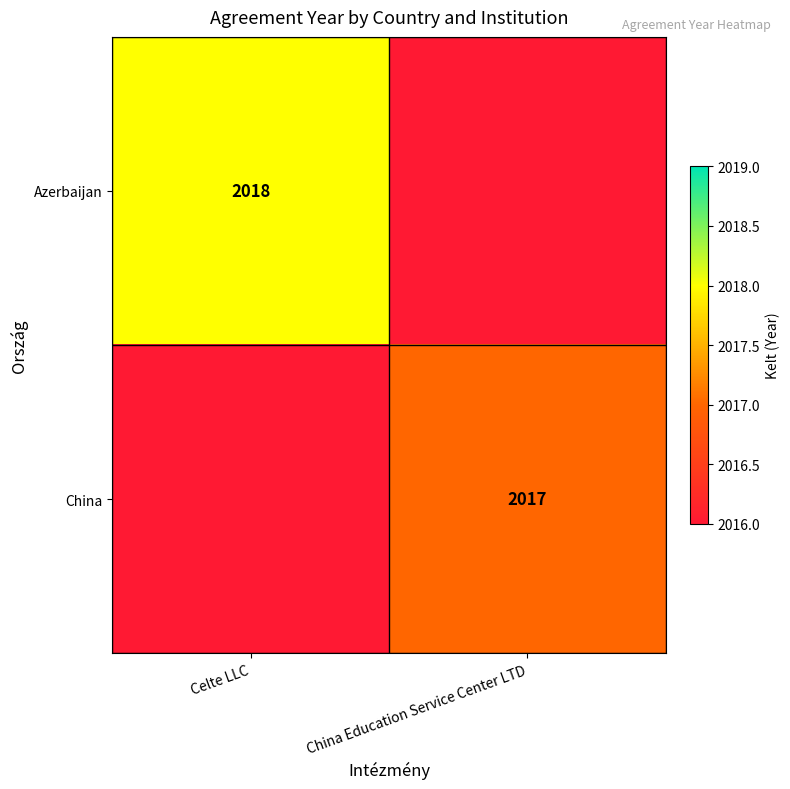

The Azerbaijan series shows 2018 at Celte LLC. True or false?

True